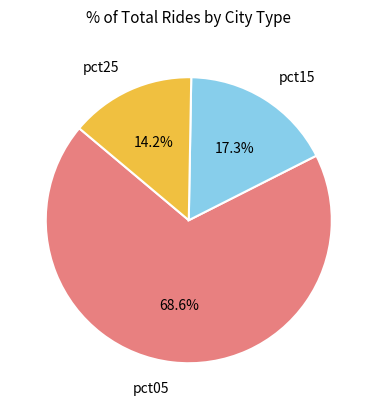

Do pct05 and pct15 together represent more than half of the pie?

Yes